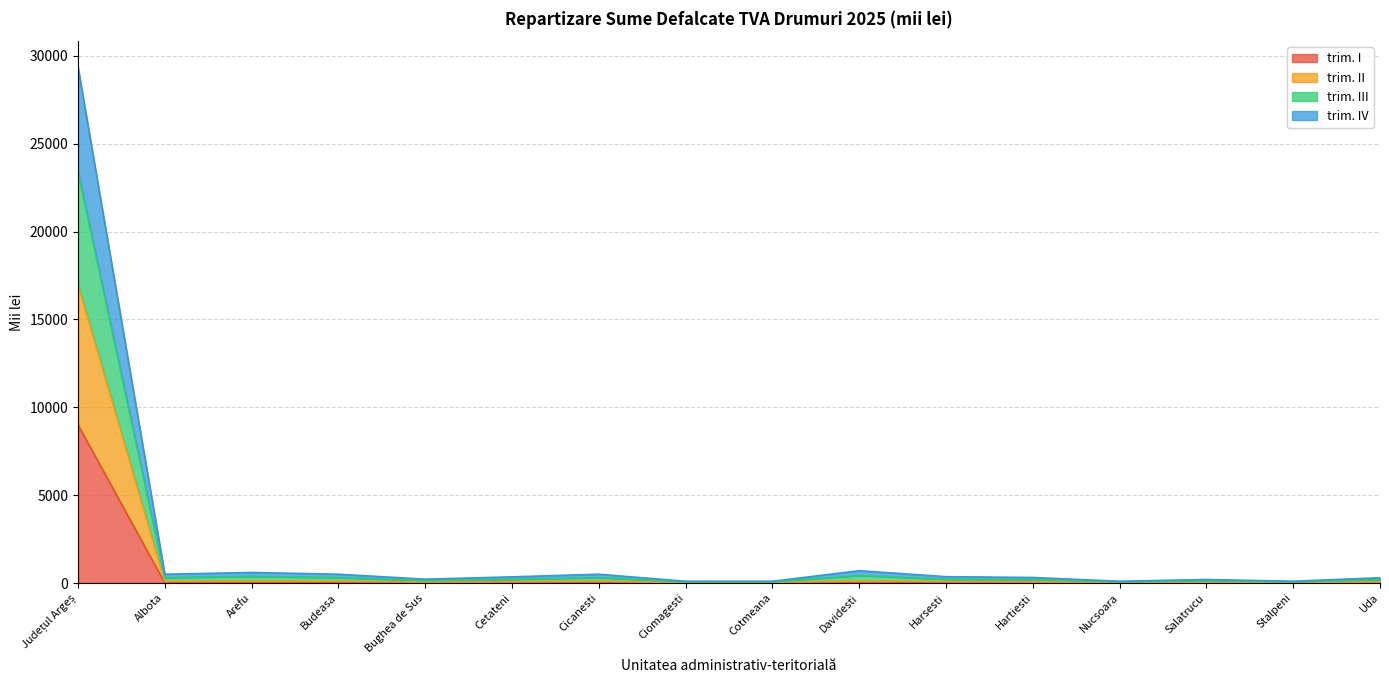

How many distinct data groups are displayed?

4